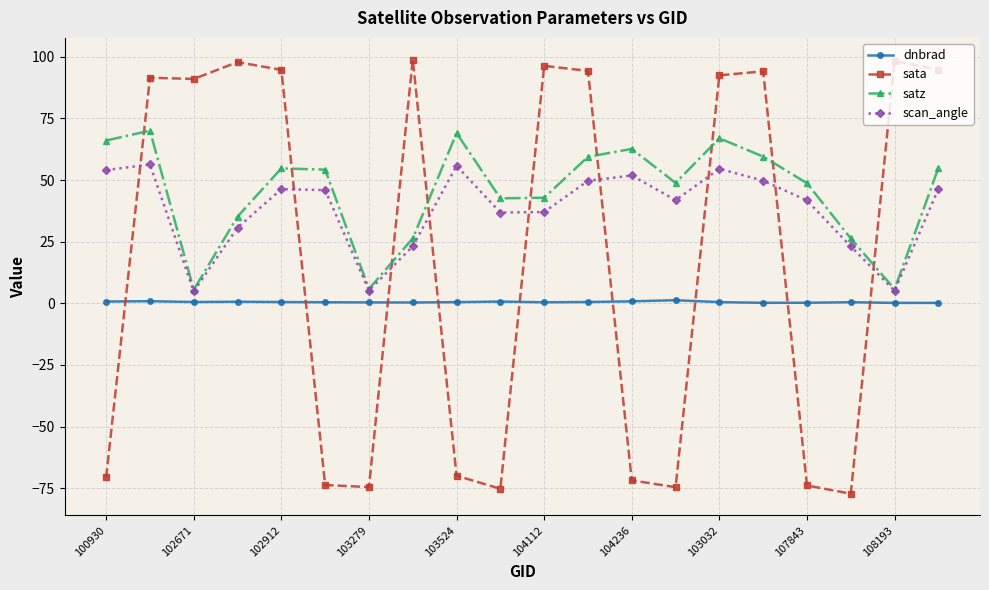

True or false: satz and dnbrad cross at least once.

False